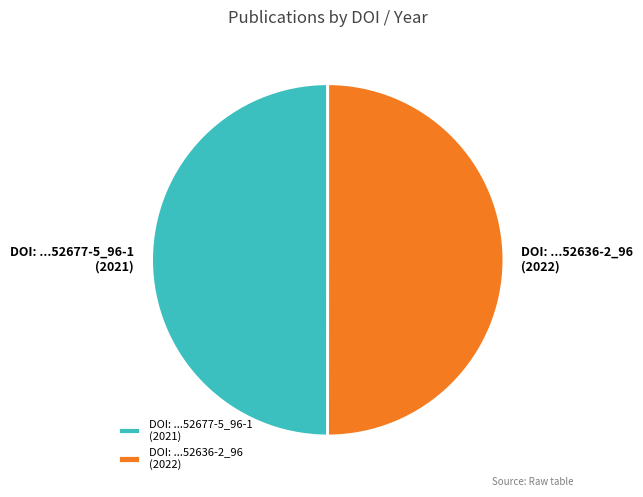

True or false: DOI: ...52636-2_96 (2022) accounts for 50% of the total.

True